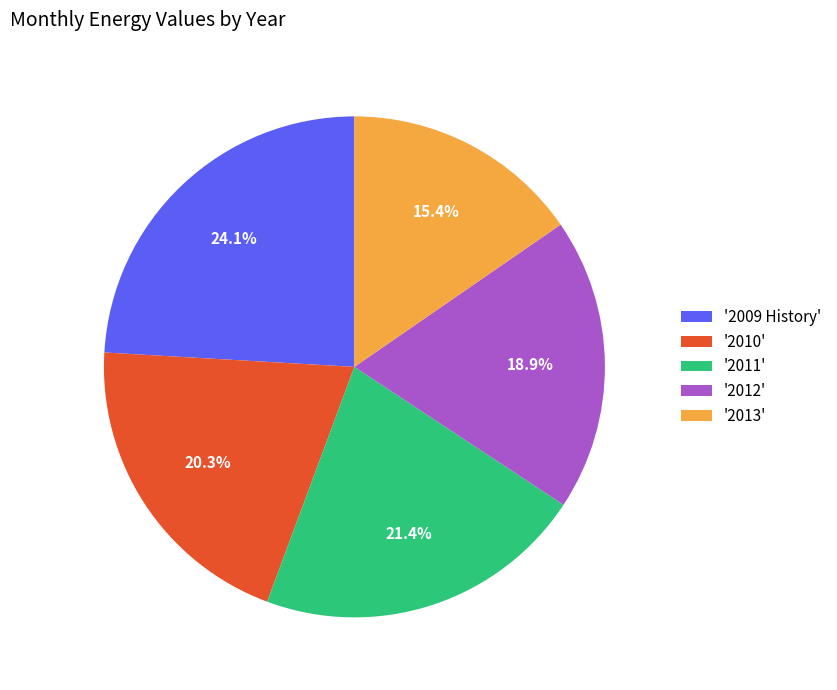

How many segments does this pie chart have?

5